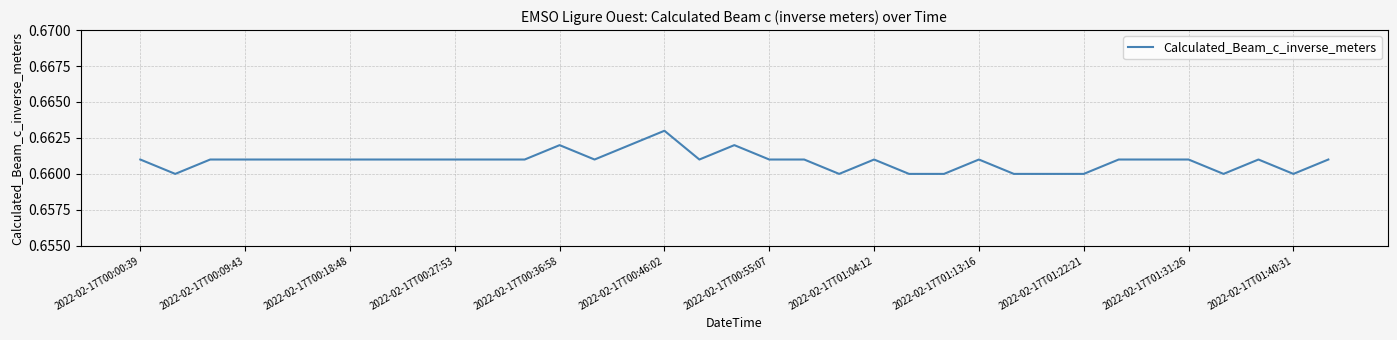

Does the chart have visible grid lines?

Yes